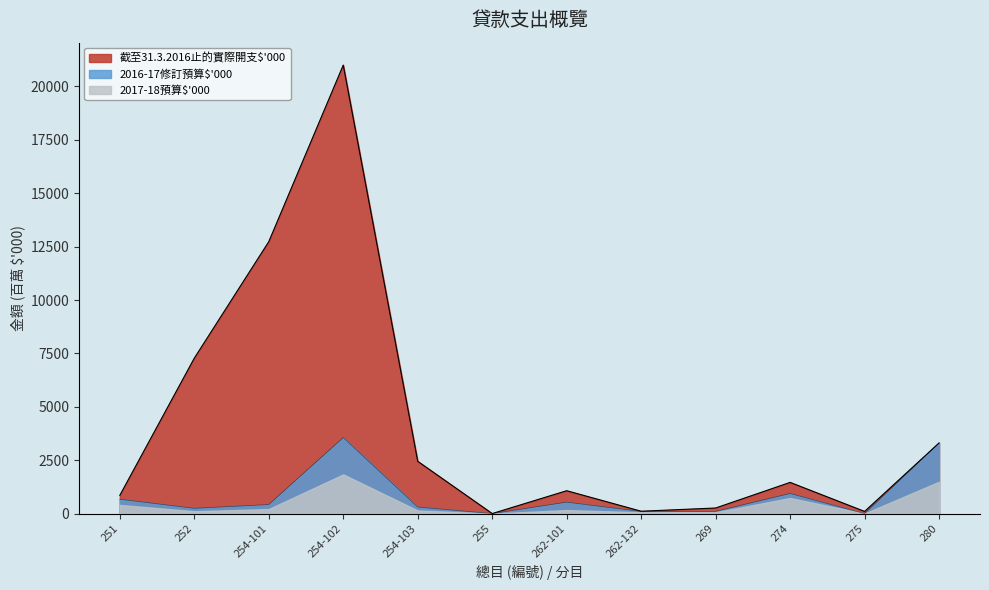

How many interior local valleys does the 2016-17修訂預算$'000 series have?

4